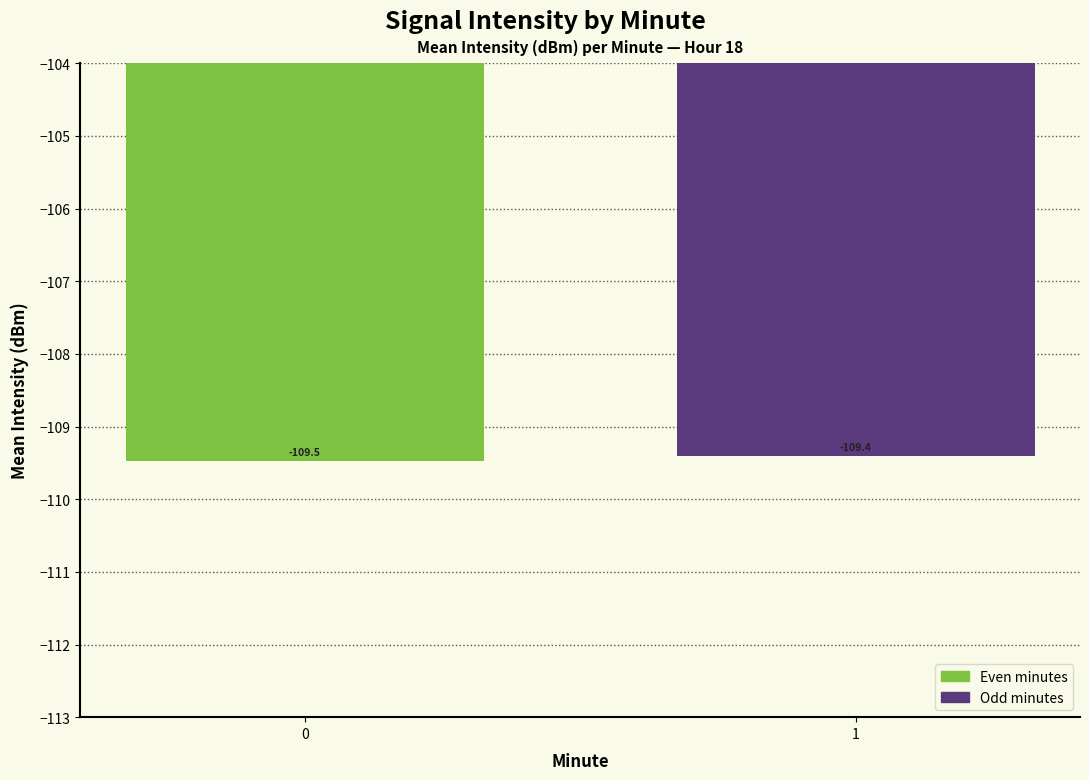

List the labels in order of value, smallest first.

0, 1